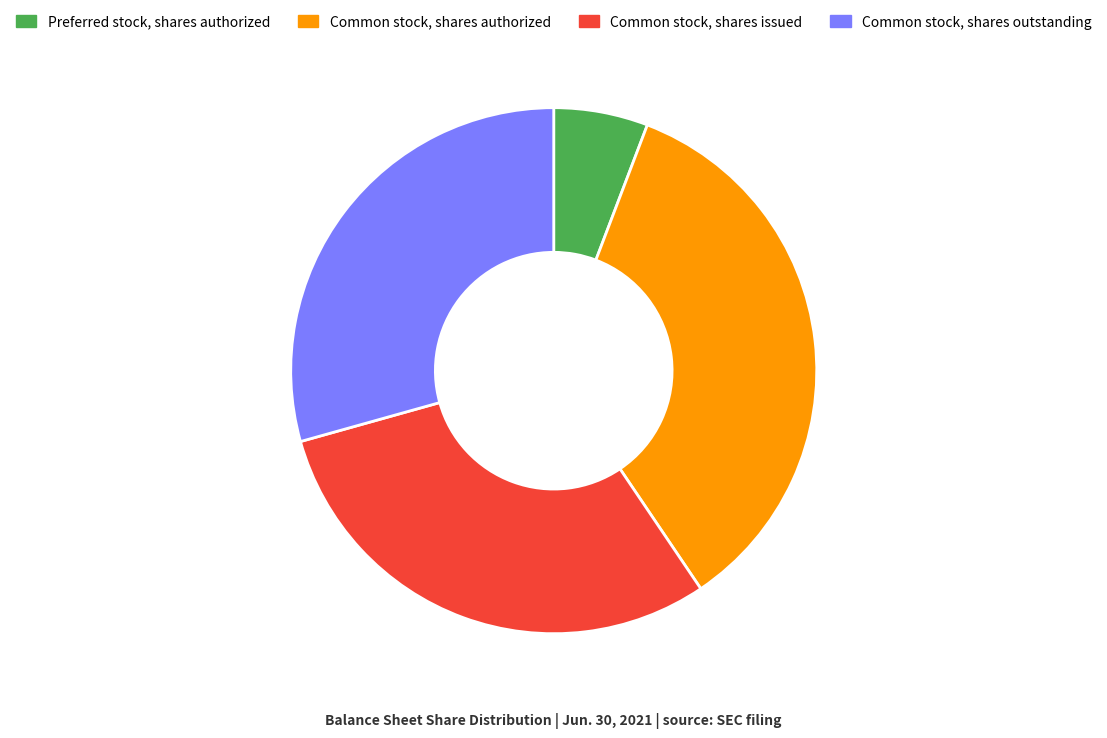

Combined, do Common stock, shares outstanding and Preferred stock, shares authorized account for over 50%?

No